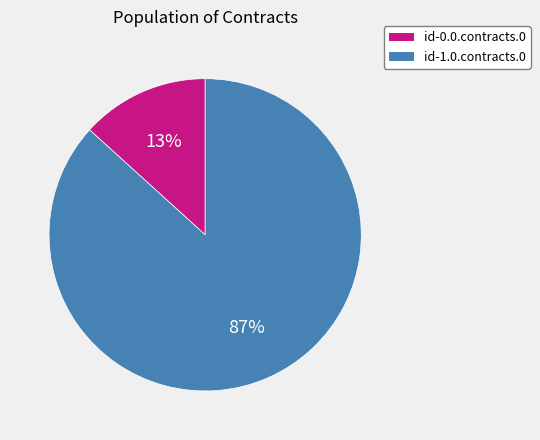

How many segments does this pie chart have?

2